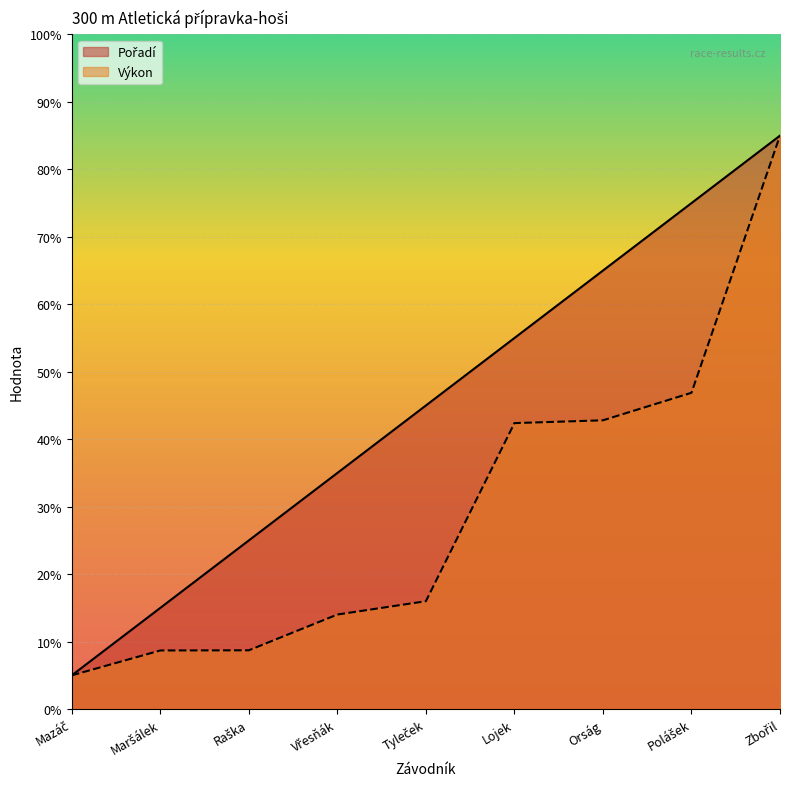

What position from the right is Polášek?

2